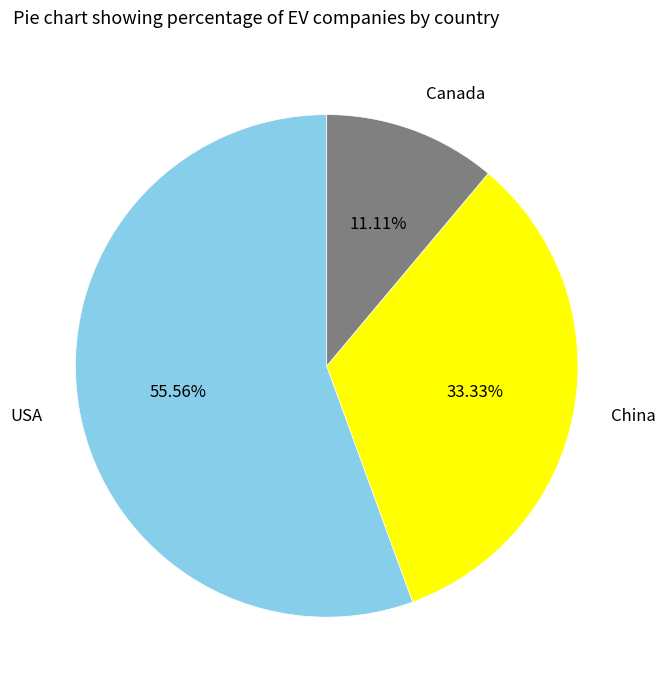

Is there a majority slice in this chart?

Yes